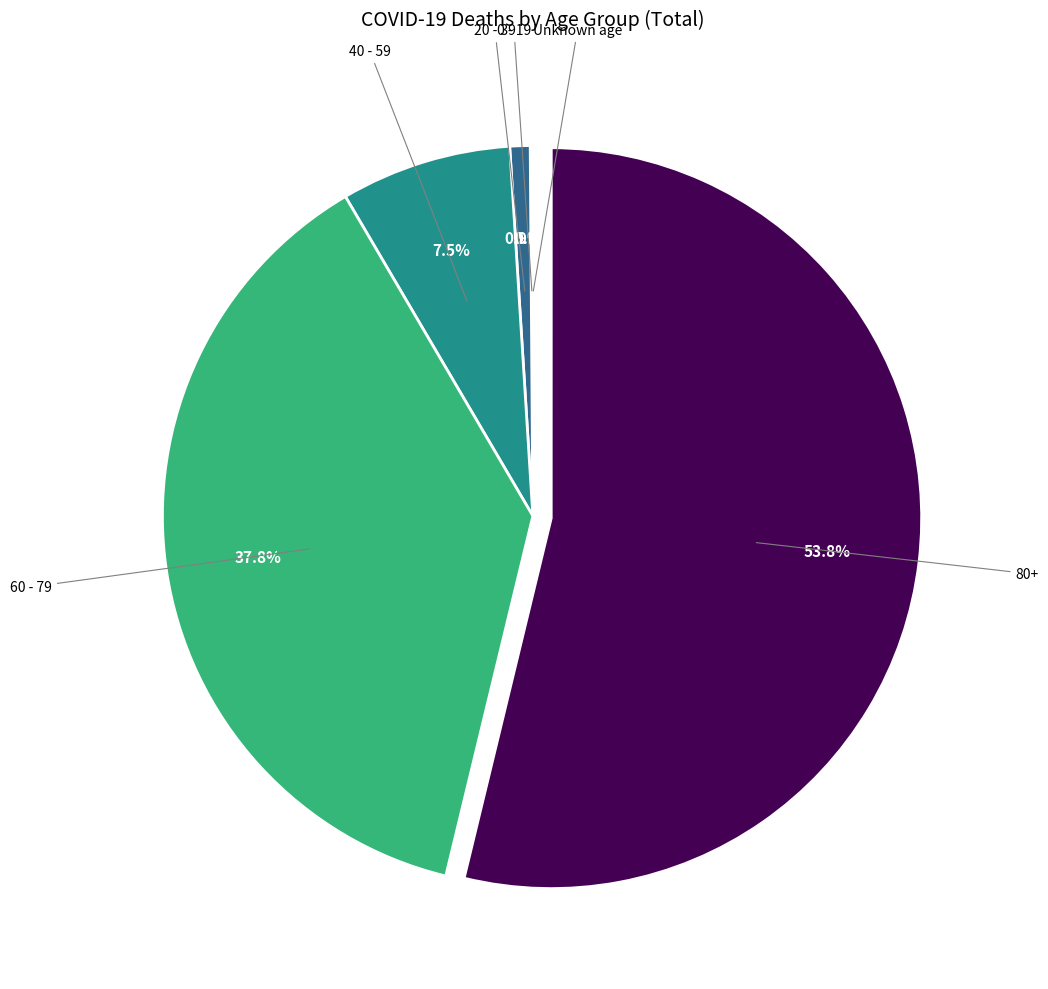

How many segments does this pie chart have?

6